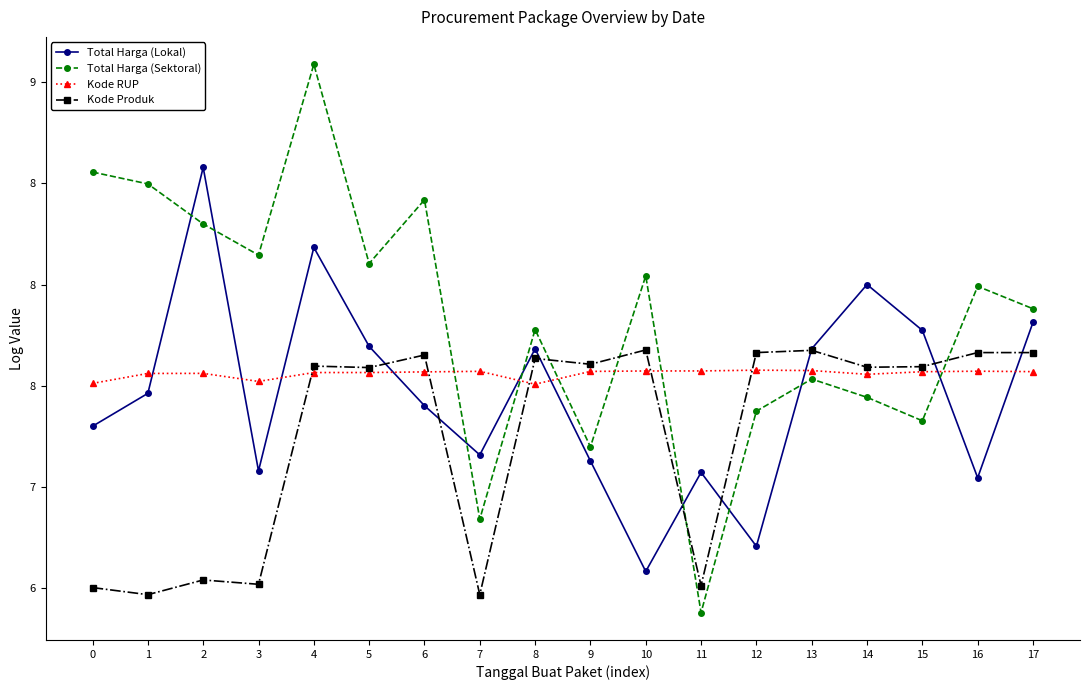

What is the sum of all Kode Produk values?

130.6